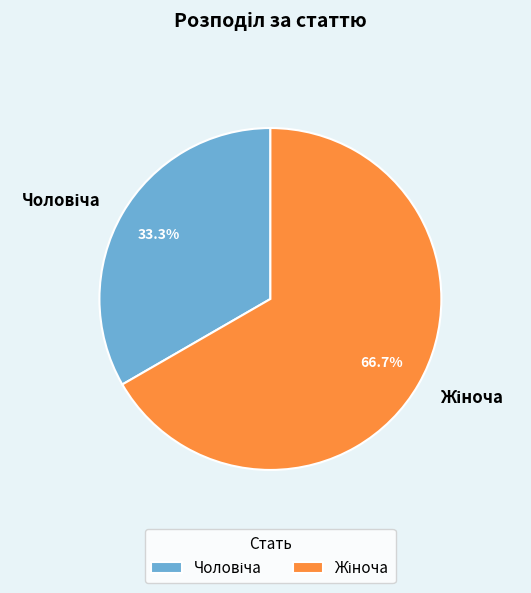

Is there any slice that represents more than half of the pie?

Yes